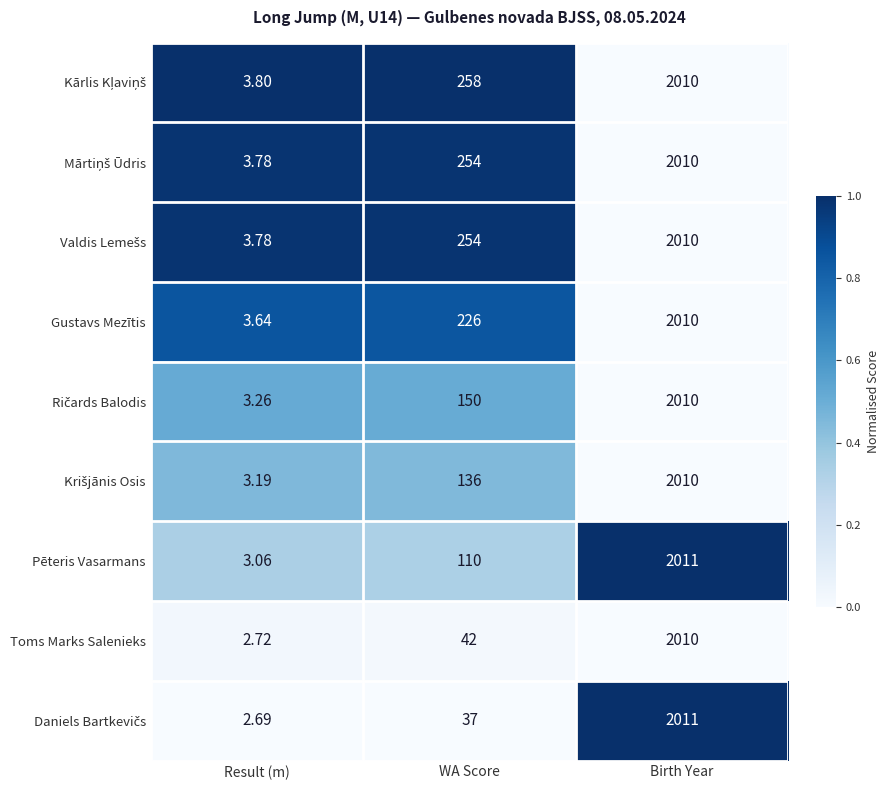

At which category is the sum across all series the highest?

Birth Year